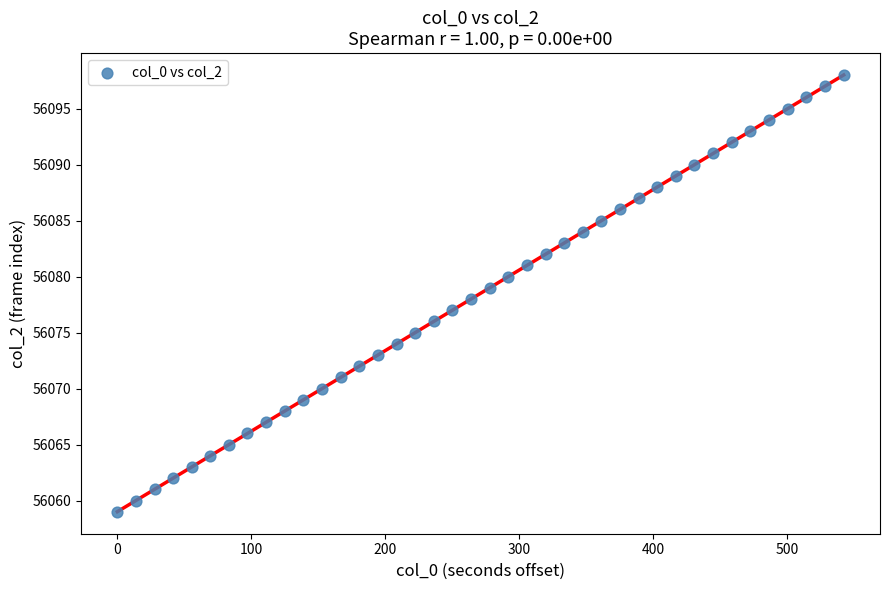

What is the range of Y values (max minus min)?

39